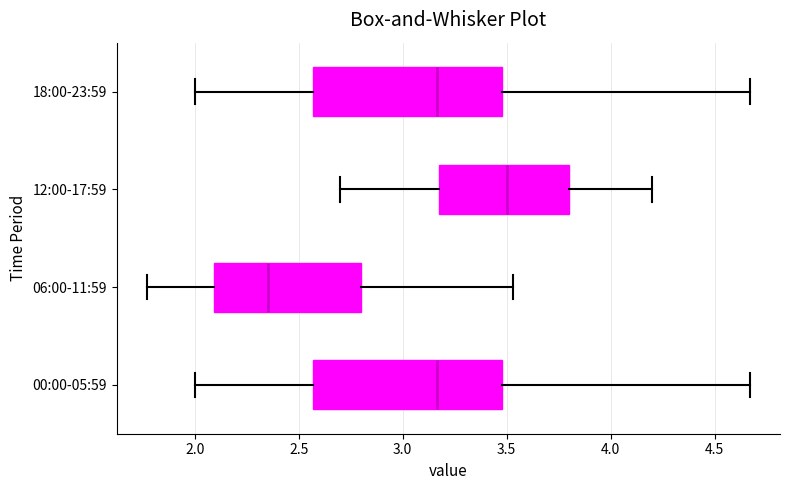

Where does the median line of the box for 18:00-23:59 sit on the x-axis? The values are not printed on the chart, so give them approximately, as read against the axis.

3.15